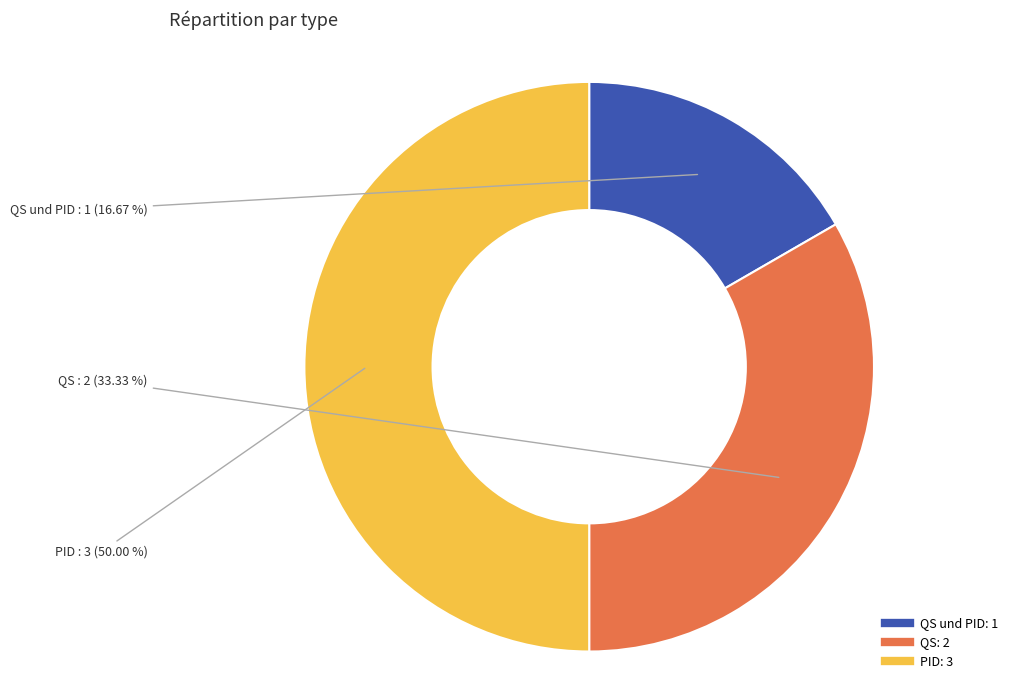

To the nearest percent, what is the difference between the largest and smallest slice percentages?

33%